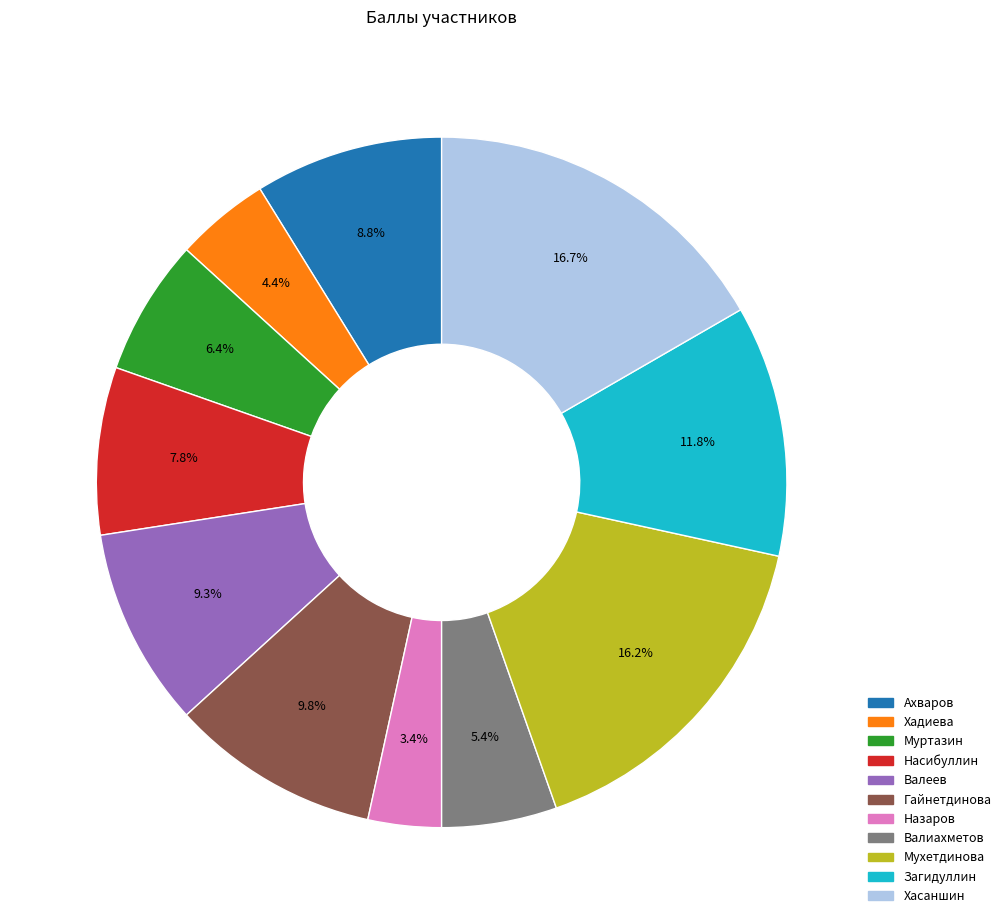

To the nearest percent, what is the difference between the Хадиева and Муртазин slice percentages?

2%